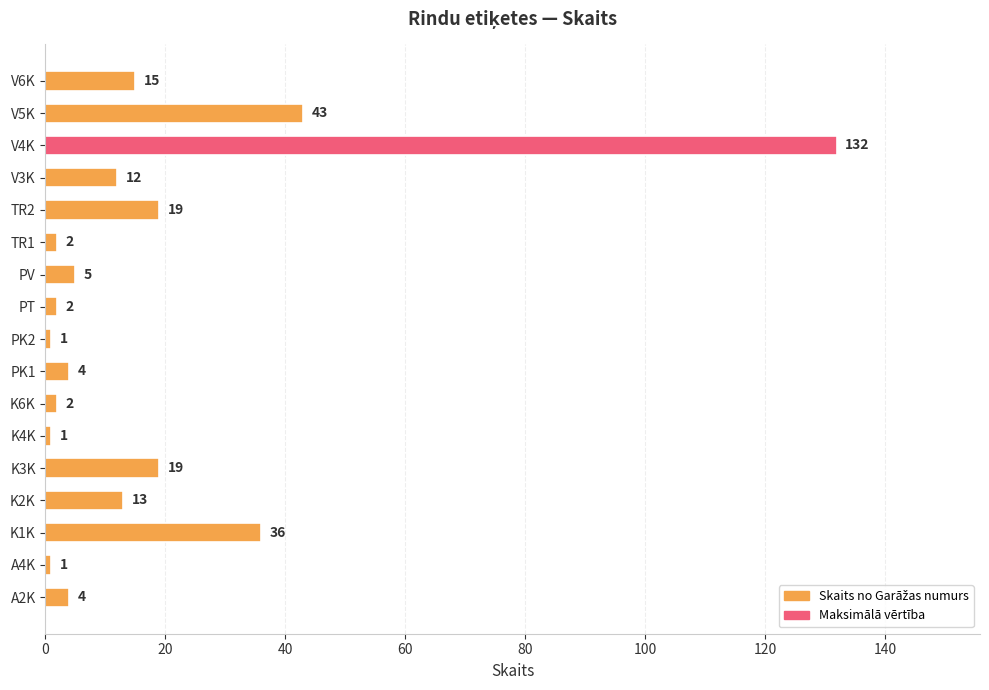

What is the difference between the second highest and second lowest values?

42